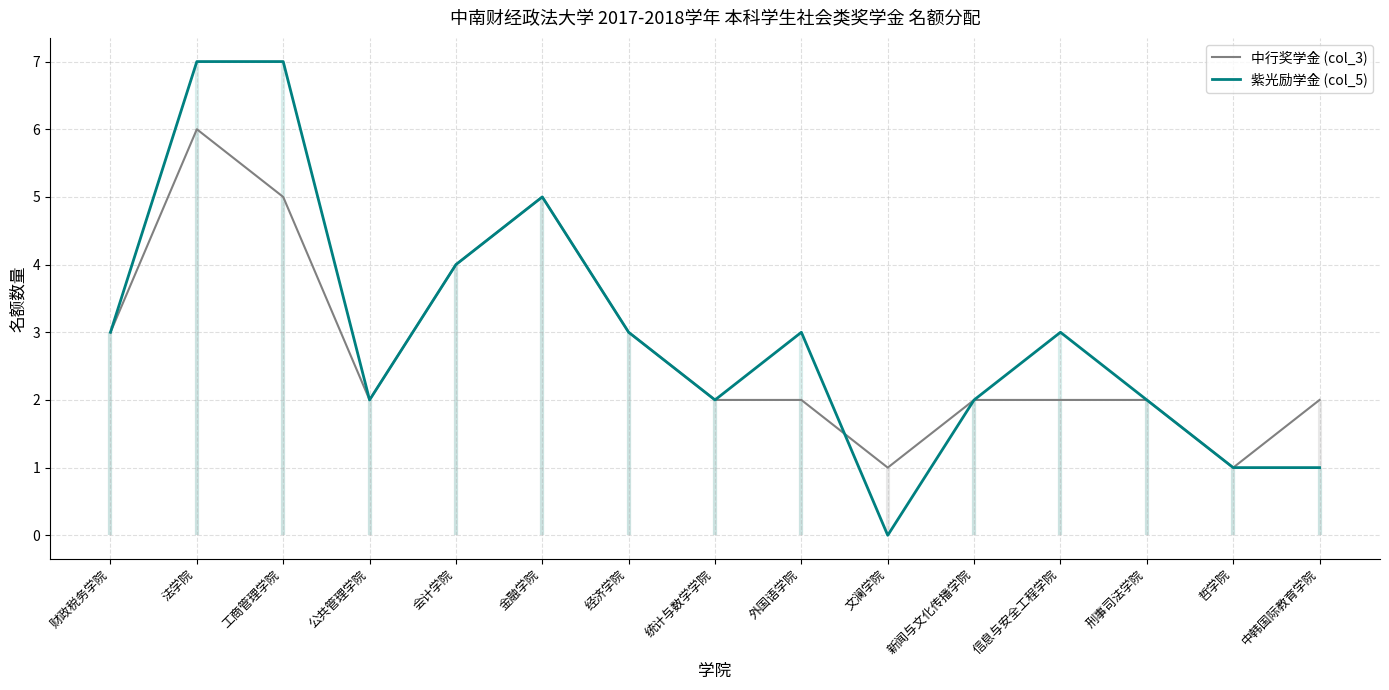

Reading left to right, what are all the values shown in this chart?

中行奖学金 (col_3): 3	6	5	2	4	5	3	2	2	1	2	2	2	1	2
紫光励学金 (col_5): 3	7	7	2	4	5	3	2	3	0	2	3	2	1	1